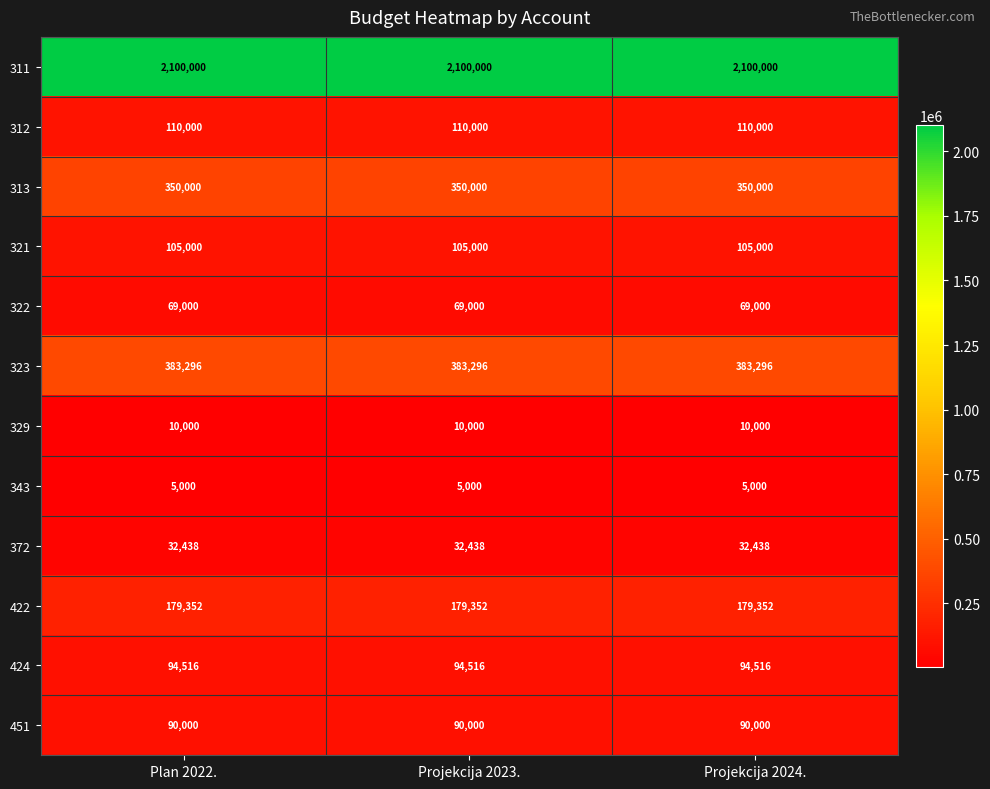

What is the spread (max minus min) of values at Projekcija 2024.?

2095000